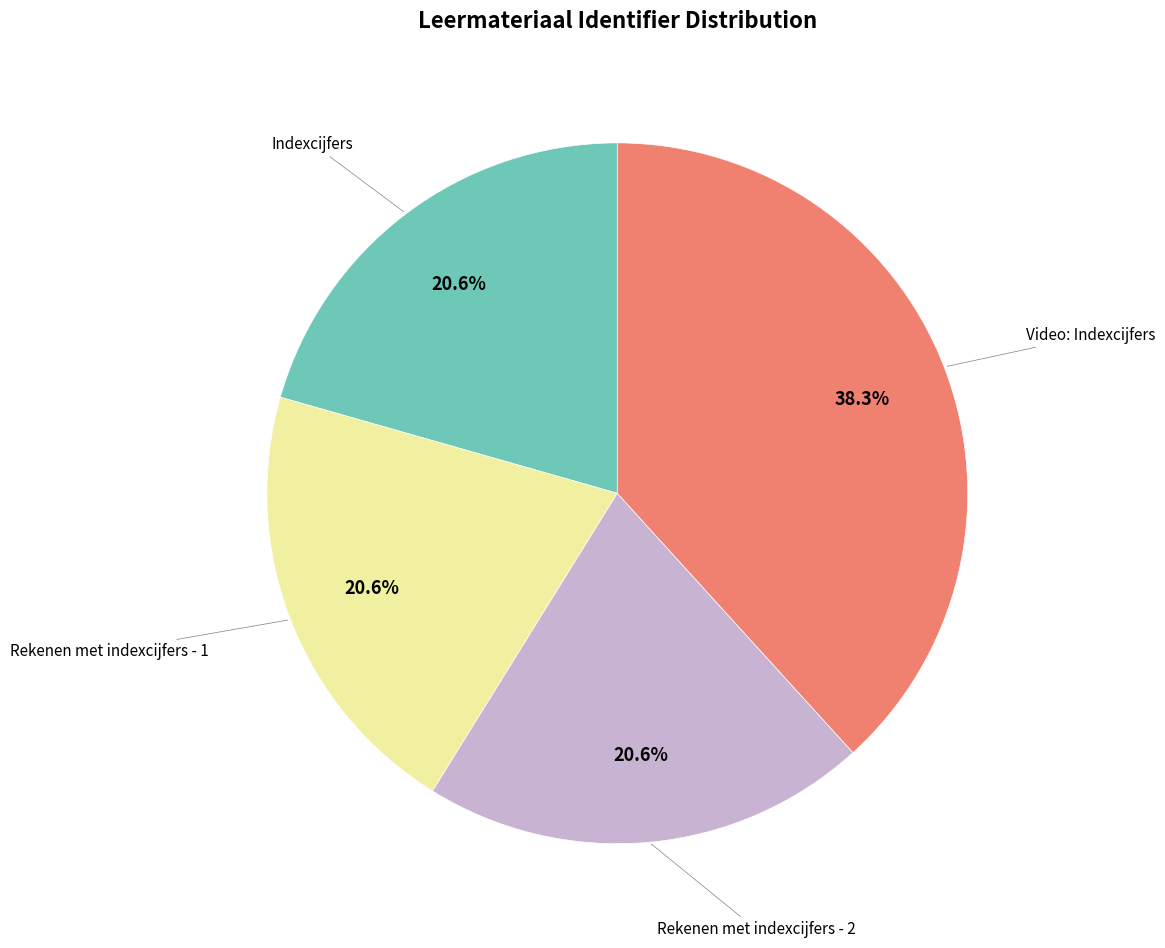

Is there a majority slice in this chart?

No